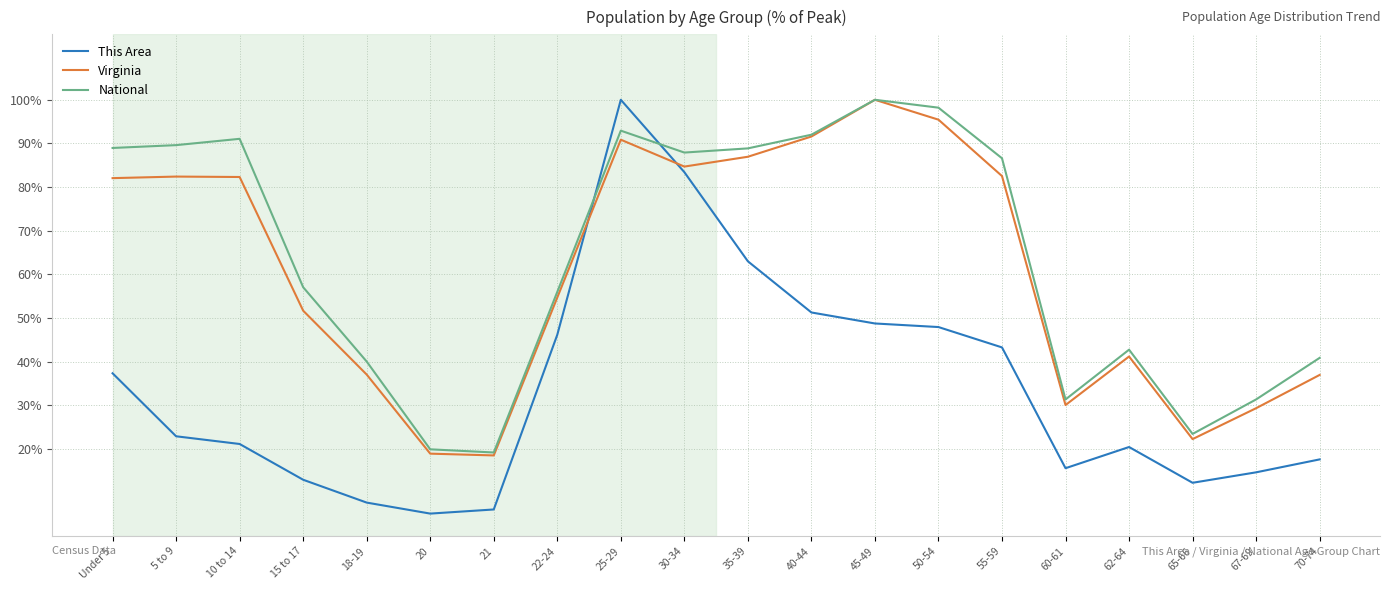

Is this an area chart (filled region under the line)?

No